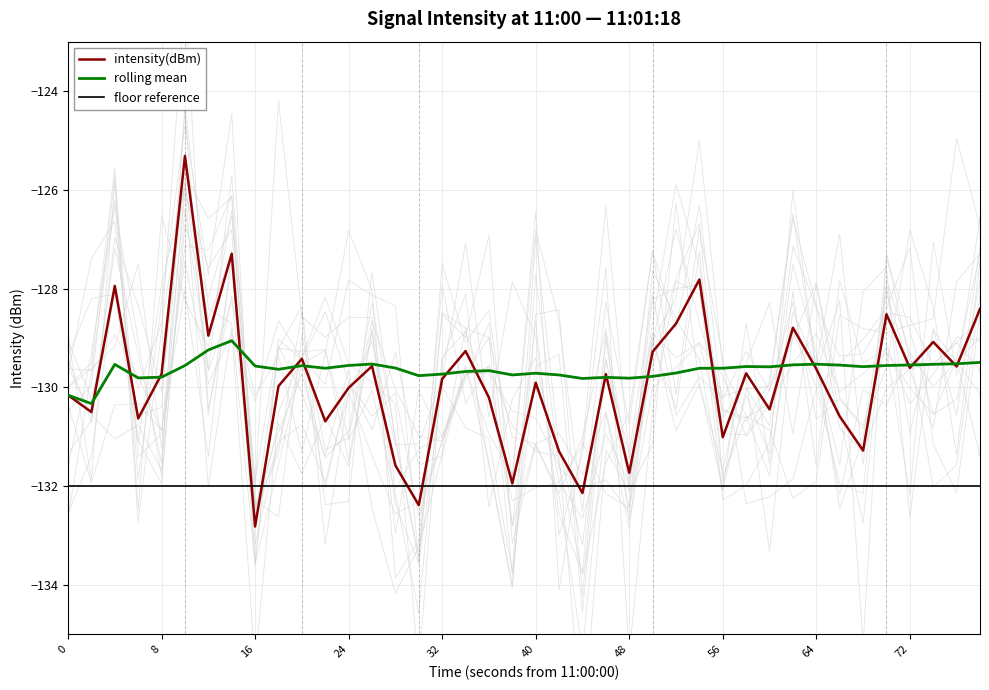

Reading left to right, what are all the values shown in this chart?

intensity(dBm): -130.2	-130.5	-127.9	-130.6	-129.7	-125.3	-129.0	-127.3	-132.8	-130.0	-129.4	-130.7	-130.0	-129.6	-131.6	-132.4	-129.8	-129.3	-130.2	-131.9	-129.9	-131.3	-132.1	-129.7	-131.7	-129.3	-128.7	-127.8	-131.0	-129.7	-130.4	-128.8	-129.6	-130.6	-131.3	-128.5	-129.6	-129.1	-129.6	-128.4
rolling mean: -130.2	-130.3	-129.5	-129.8	-129.8	-129.6	-129.2	-129.1	-129.6	-129.6	-129.6	-129.6	-129.6	-129.5	-129.6	-129.8	-129.7	-129.7	-129.7	-129.7	-129.7	-129.7	-129.8	-129.8	-129.8	-129.8	-129.7	-129.6	-129.6	-129.6	-129.6	-129.5	-129.5	-129.5	-129.6	-129.6	-129.5	-129.5	-129.5	-129.5
floor reference: -132.0	-132.0	-132.0	-132.0	-132.0	-132.0	-132.0	-132.0	-132.0	-132.0	-132.0	-132.0	-132.0	-132.0	-132.0	-132.0	-132.0	-132.0	-132.0	-132.0	-132.0	-132.0	-132.0	-132.0	-132.0	-132.0	-132.0	-132.0	-132.0	-132.0	-132.0	-132.0	-132.0	-132.0	-132.0	-132.0	-132.0	-132.0	-132.0	-132.0